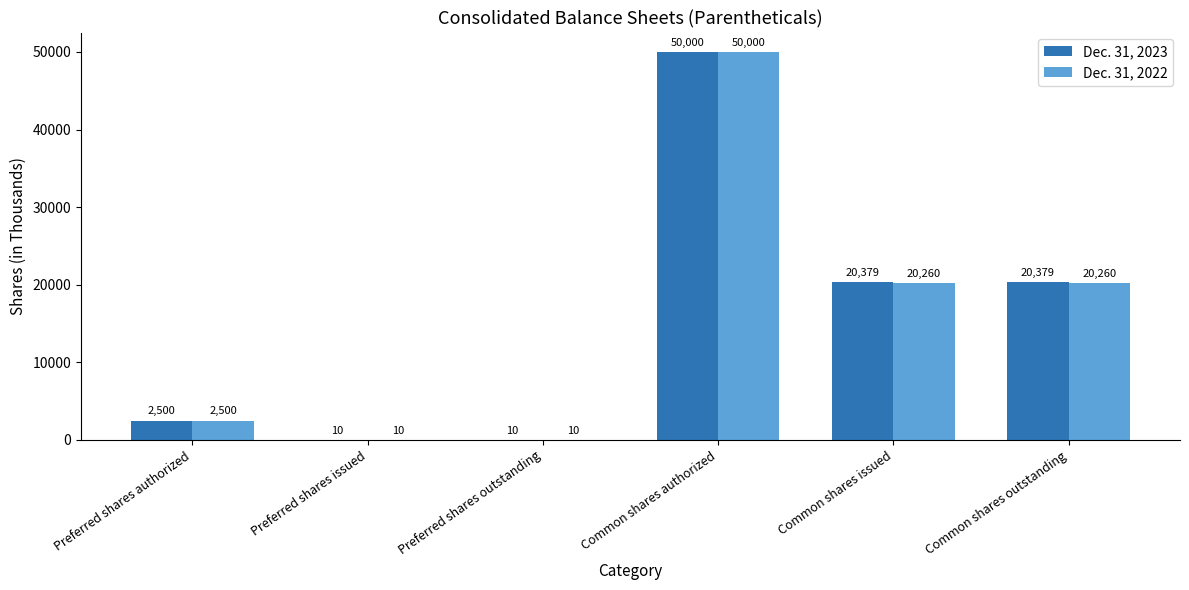

What is the approximate value of Dec. 31, 2023 at Preferred shares authorized, to the nearest 50?

2500